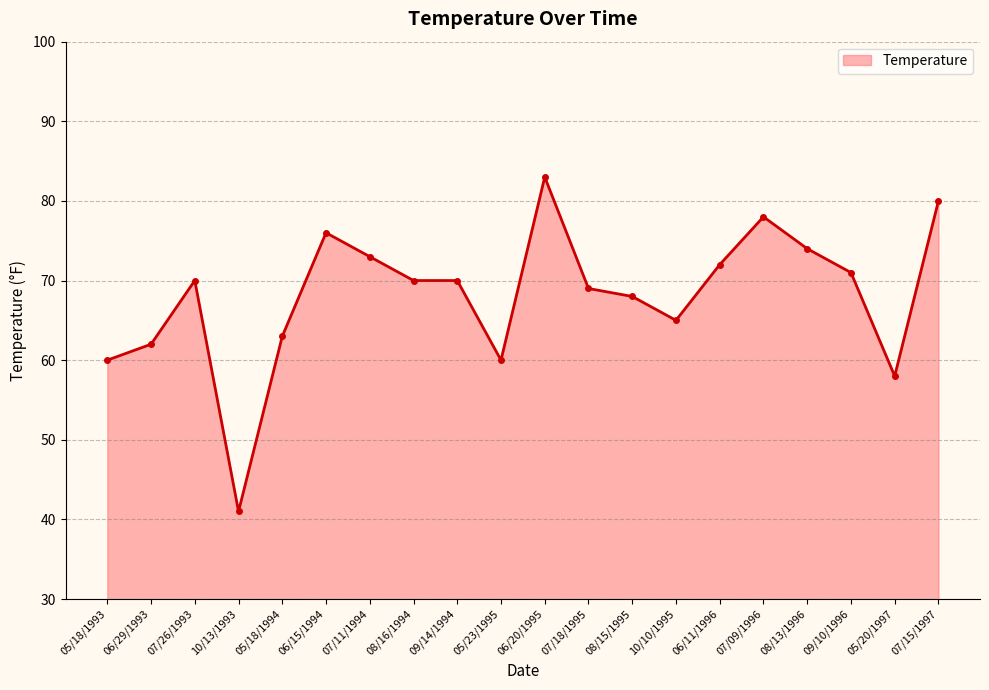

True or false: the data shows 70 at 08/16/1994.

True